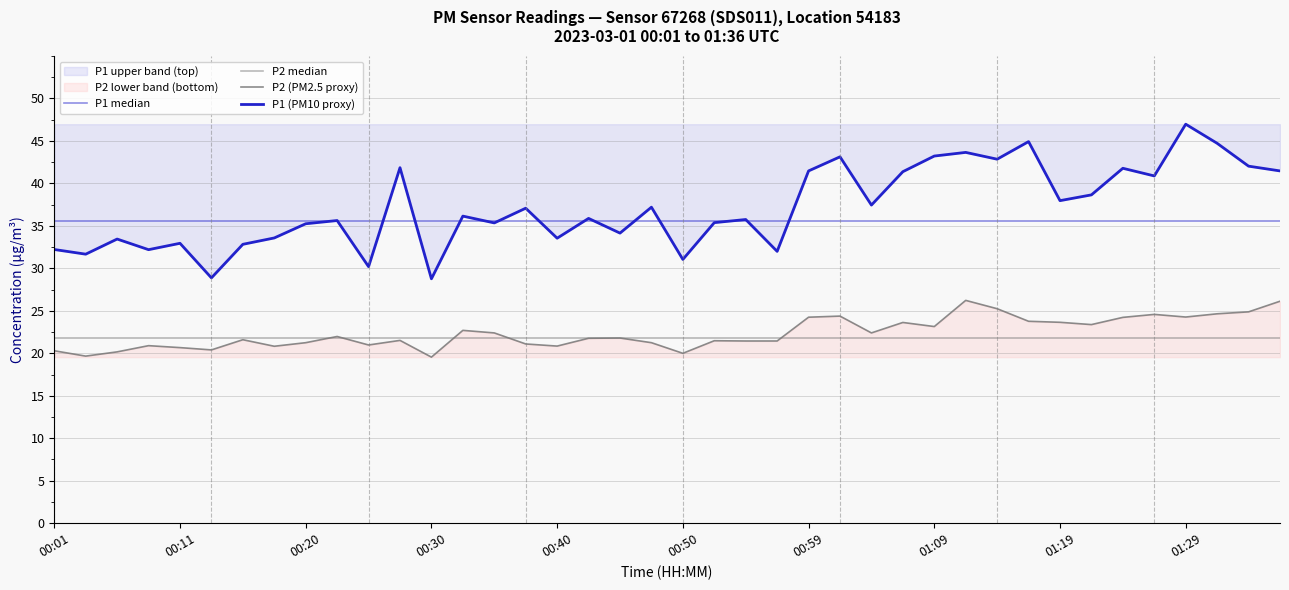

Reading left to right, list all the values displayed in this chart.

P1: 32.2	31.7	33.5	32.2	33.0	28.9	32.8	33.6	35.2	35.6	30.2	41.9	28.8	36.1	35.4	37.1	33.5	35.9	34.1	37.2	31.1	35.4	35.8	32.0	41.5	43.1	37.5	41.4	43.2	43.6	42.9	44.9	38.0	38.6	41.8	40.9	47.0	44.7	42.0	41.5
P2: 20.3	19.7	20.2	20.9	20.7	20.4	21.6	20.8	21.2	22.0	21.0	21.5	19.6	22.7	22.4	21.1	20.9	21.8	21.8	21.2	20.0	21.5	21.4	21.4	24.2	24.4	22.4	23.6	23.1	26.2	25.2	23.8	23.6	23.4	24.2	24.6	24.3	24.6	24.9	26.1